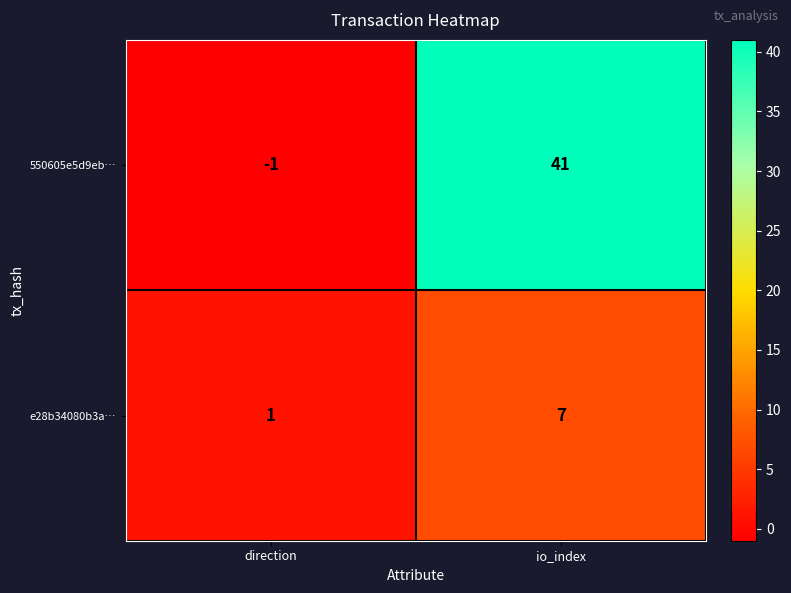

Which series has the widest spread of values?

550605e5d9eb…